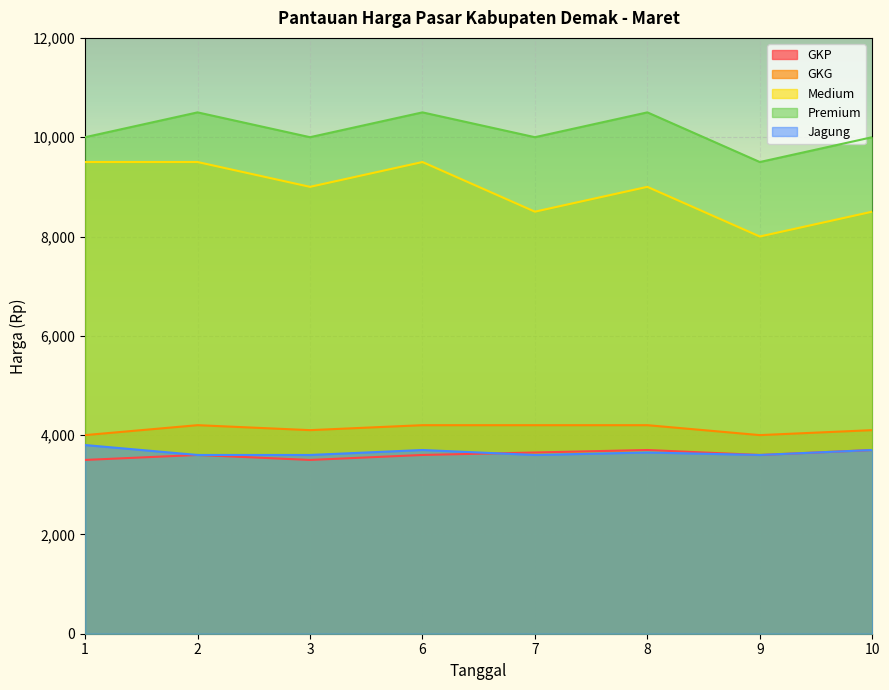

What is the difference between the maximum and minimum values in the Premium series?

1000